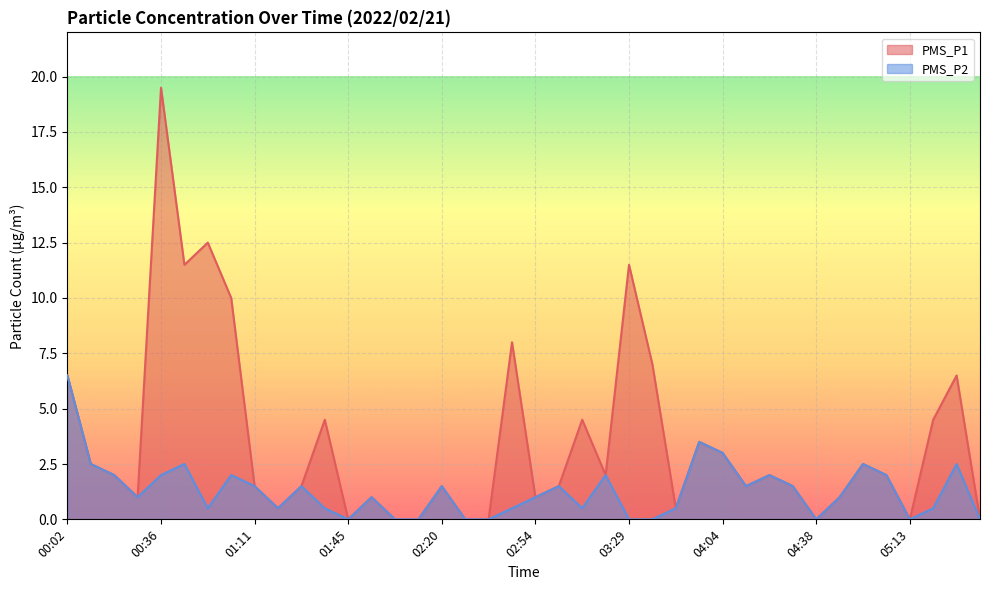

At how many categories does at least one series exceed 14?

1